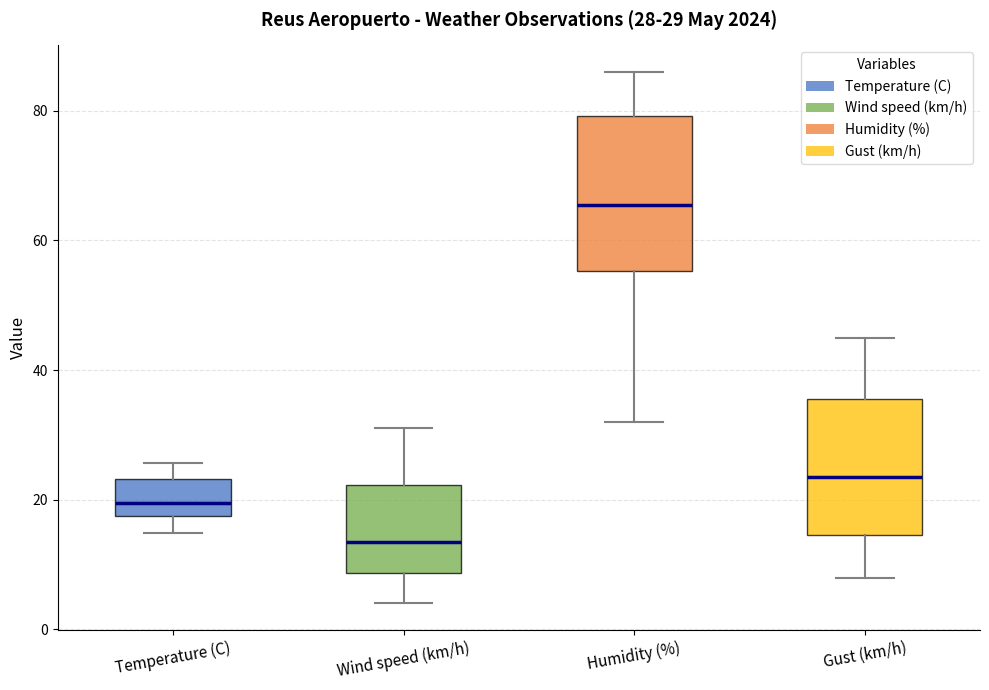

Which box is the tallest, from its lower edge to its upper edge?

Humidity (%)